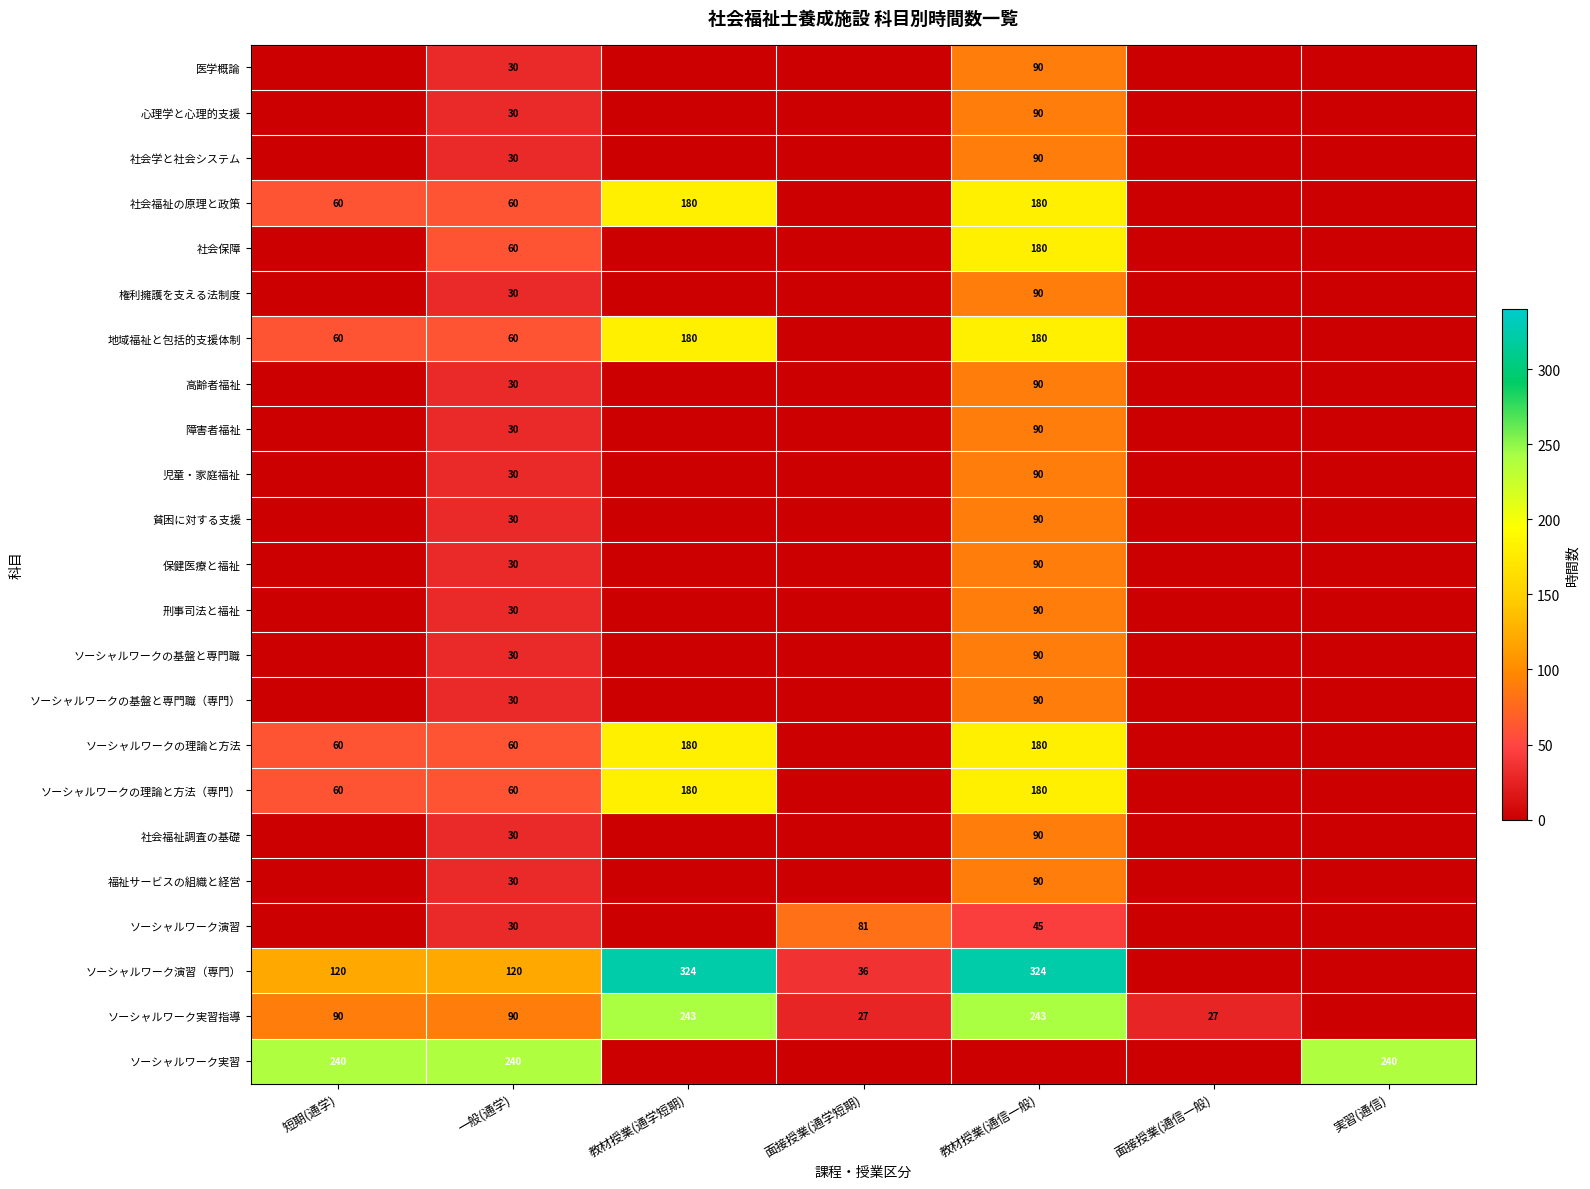

The value of 社会学と社会システム at 一般(通学) is 30. True or false?

True